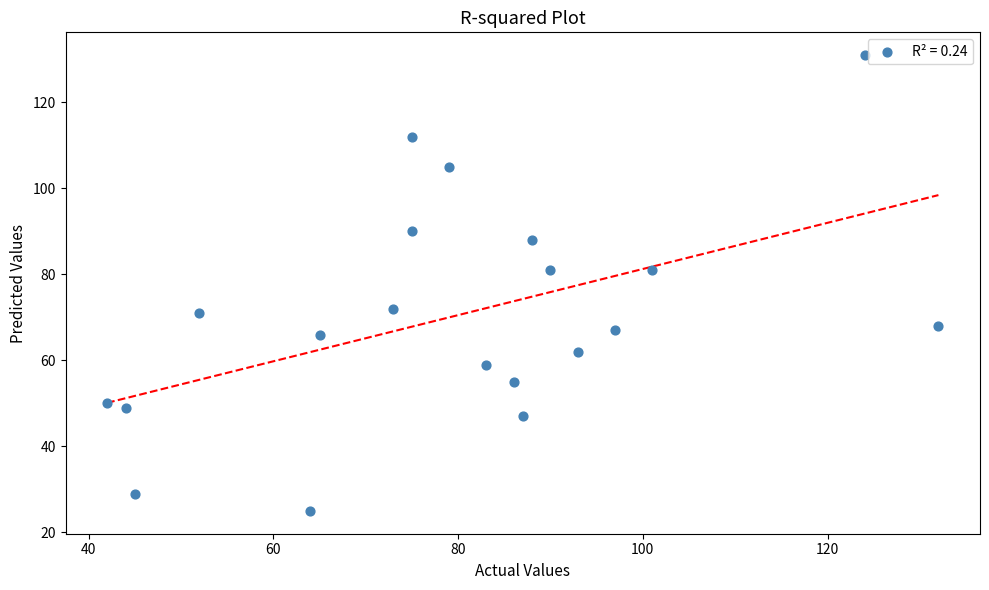

What is the range of X values (max minus min)?

90